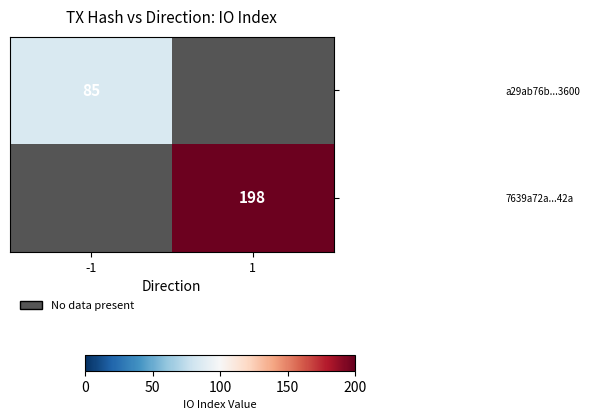

True or false: a29ab76b...3600 has a value of 85 at -1.

True